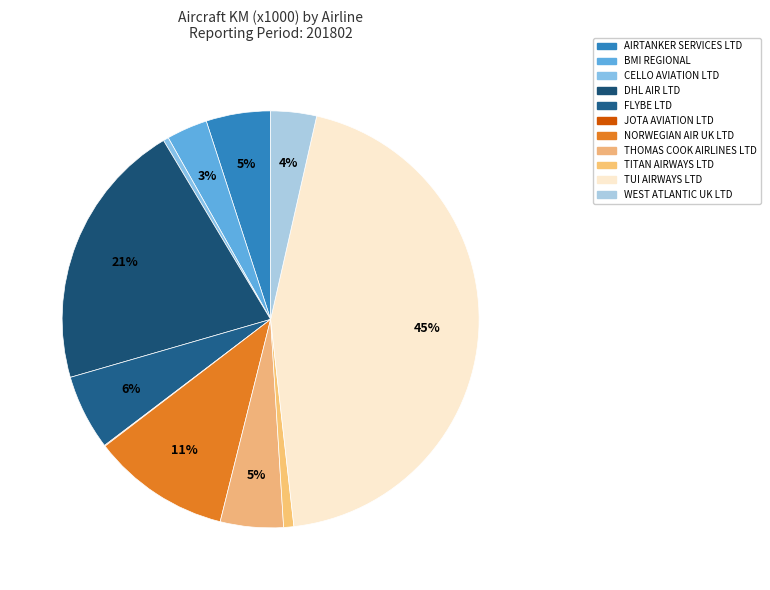

What percentage is the AIRTANKER SERVICES LTD slice, to the nearest percent?

5%